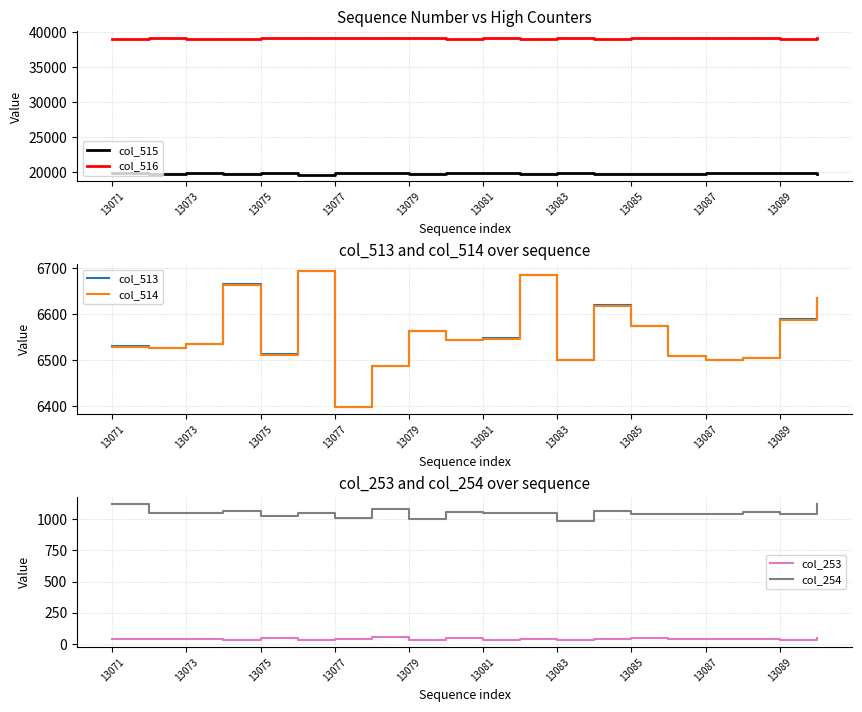

Does the chart display data point markers on the line(s)?

No